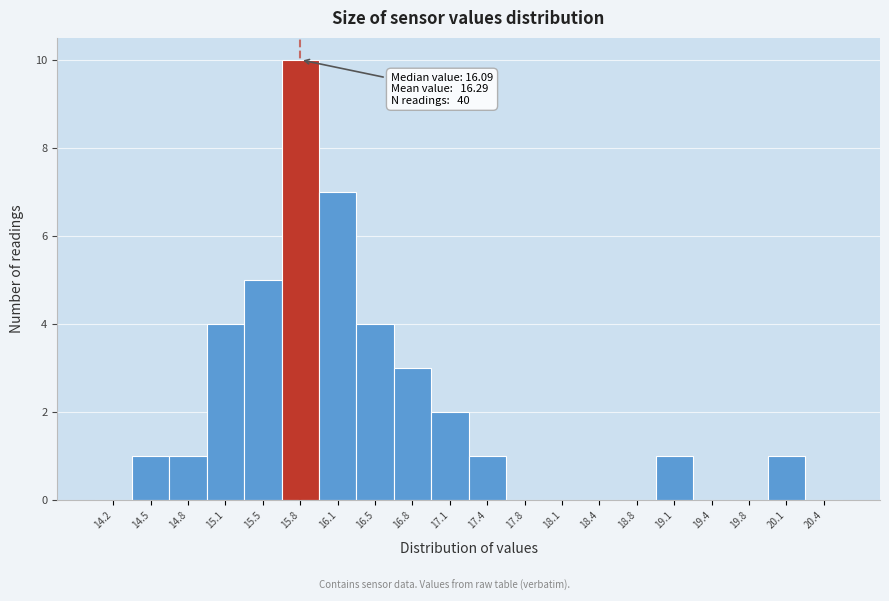

Reading left to right, list all the values displayed in this chart.

14.2=0	14.5=1	14.8=1	15.1=4	15.5=5	15.8=10	16.1=7	16.5=4	16.8=3	17.1=2	17.4=1	17.8=0	18.1=0	18.4=0	18.8=0	19.1=1	19.4=0	19.8=0	20.1=1	20.4=0